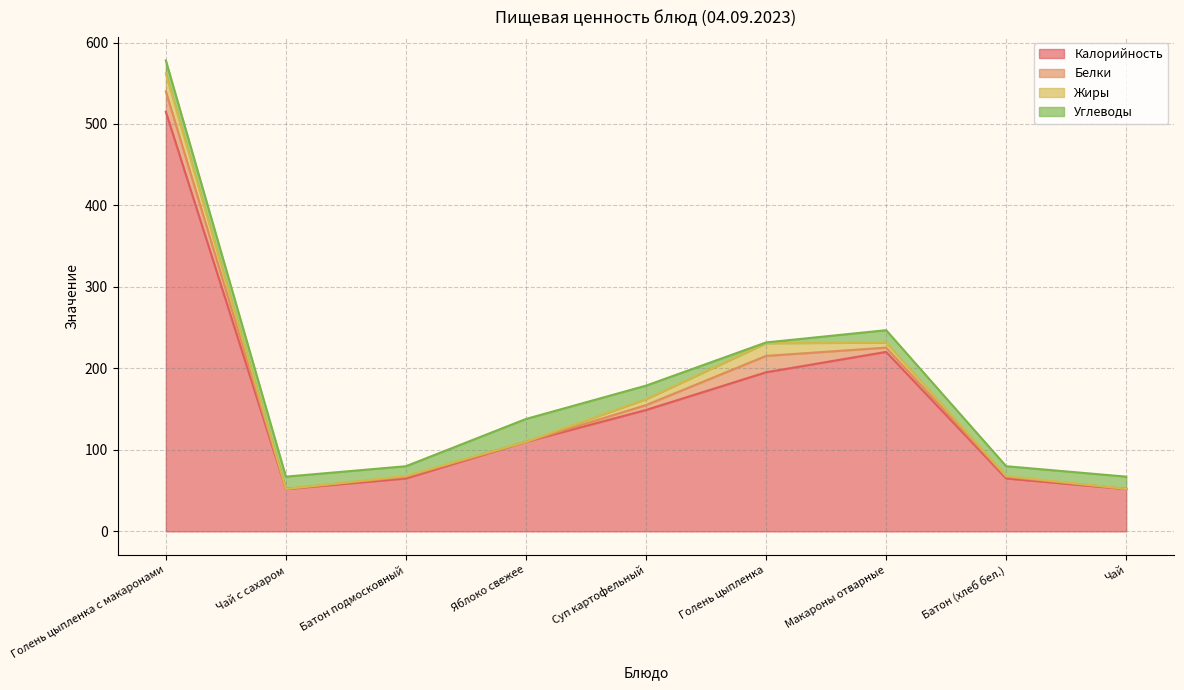

Reading left to right, transcribe all the data shown in this chart.

Калорийность: Голень цыпленка с макаронами=515.0	Чай с сахаром=52.0	Батон подмосковный=65.0	Яблоко свежее=110.0	Суп картофельный=149.0	Голень цыпленка=195.3	Макароны отварные=220.3	Батон (хлеб бел.)=65.0	Чай=52.0
Белки: Голень цыпленка с макаронами=25.0	Чай с сахаром=0.2	Батон подмосковный=2.0	Яблоко свежее=0.0	Суп картофельный=6.0	Голень цыпленка=20.1	Макароны отварные=5.2	Батон (хлеб бел.)=2.0	Чай=0.2
Жиры: Голень цыпленка с макаронами=22.0	Чай с сахаром=0.0	Батон подмосковный=1.0	Яблоко свежее=0.0	Суп картофельный=7.3	Голень цыпленка=15.6	Макароны отварные=6.2	Батон (хлеб бел.)=1.0	Чай=0.0
Углеводы: Голень цыпленка с макаронами=16.0	Чай с сахаром=15.0	Батон подмосковный=12.0	Яблоко свежее=28.0	Суп картофельный=16.6	Голень цыпленка=0.9	Макароны отварные=15.2	Батон (хлеб бел.)=12.0	Чай=15.0